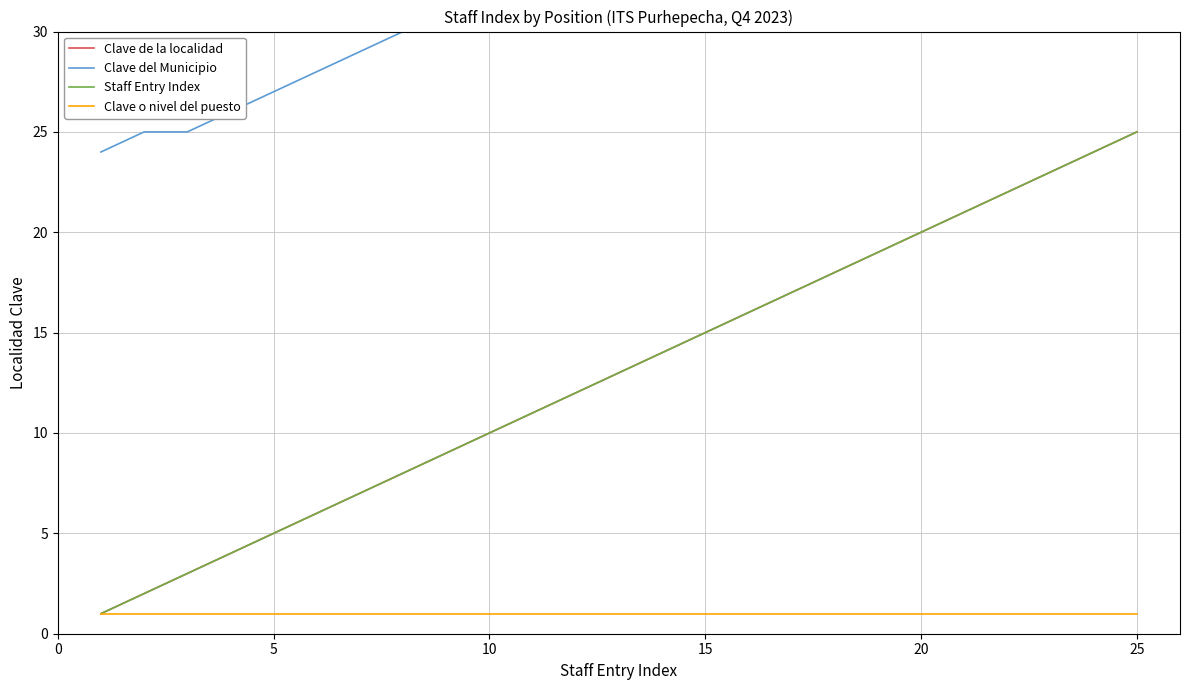

What is the total value across all series at 20?

38